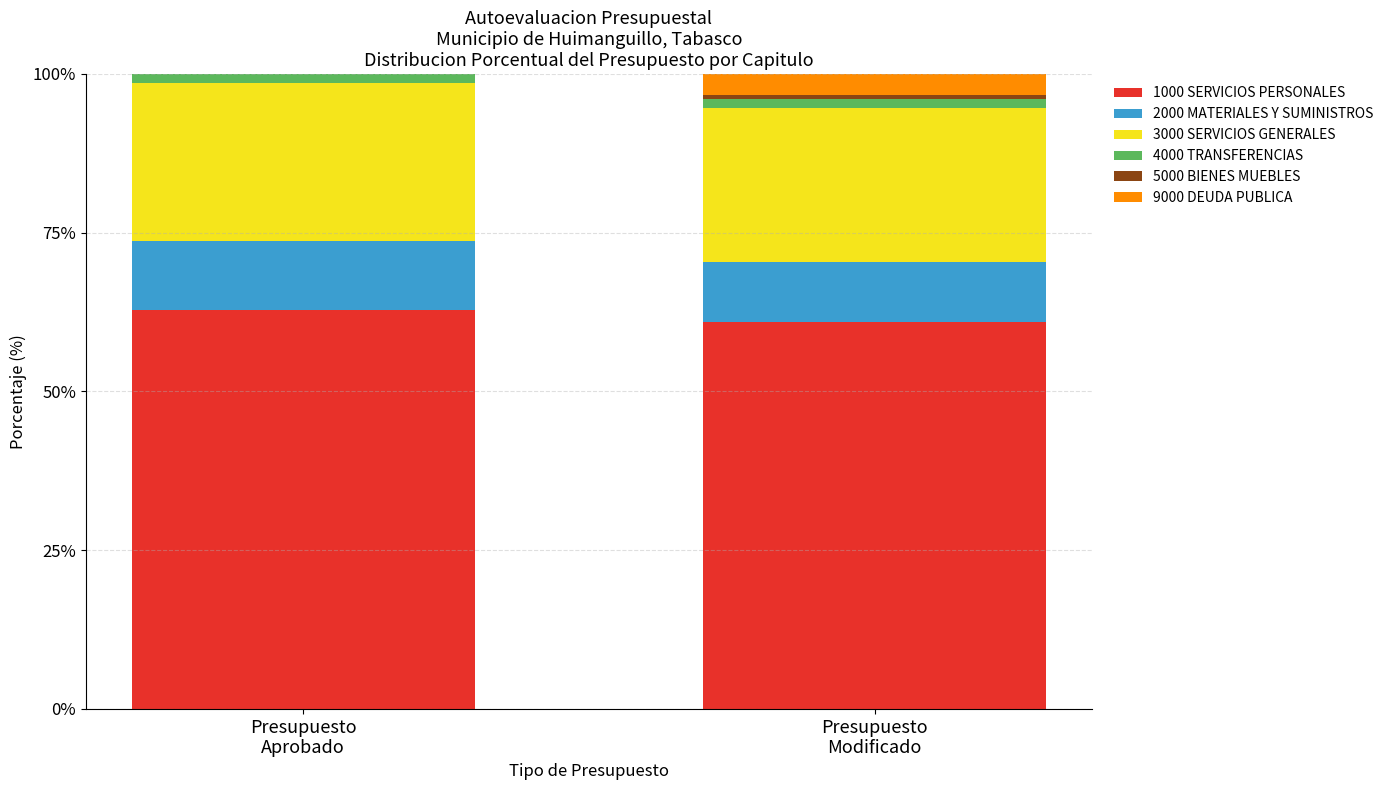

What is the highest value of the 1000 SERVICIOS PERSONALES series?

62.8